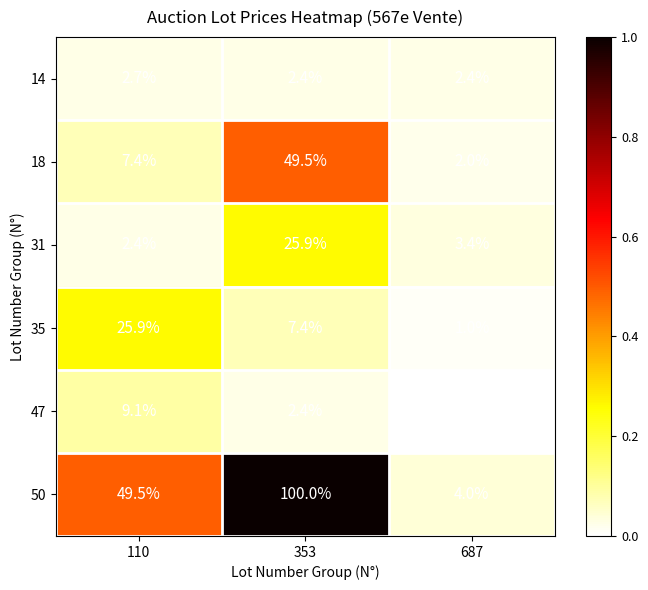

How many data points does each series have?

3